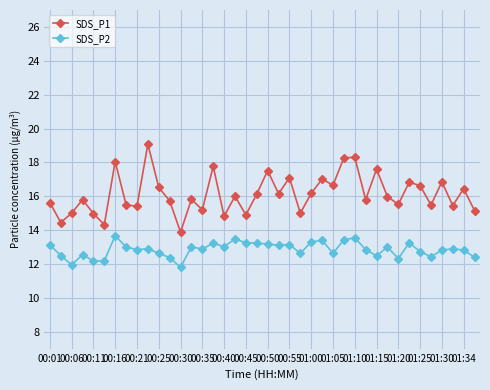

True or false: SDS_P2 and SDS_P1 intersect in this chart.

False